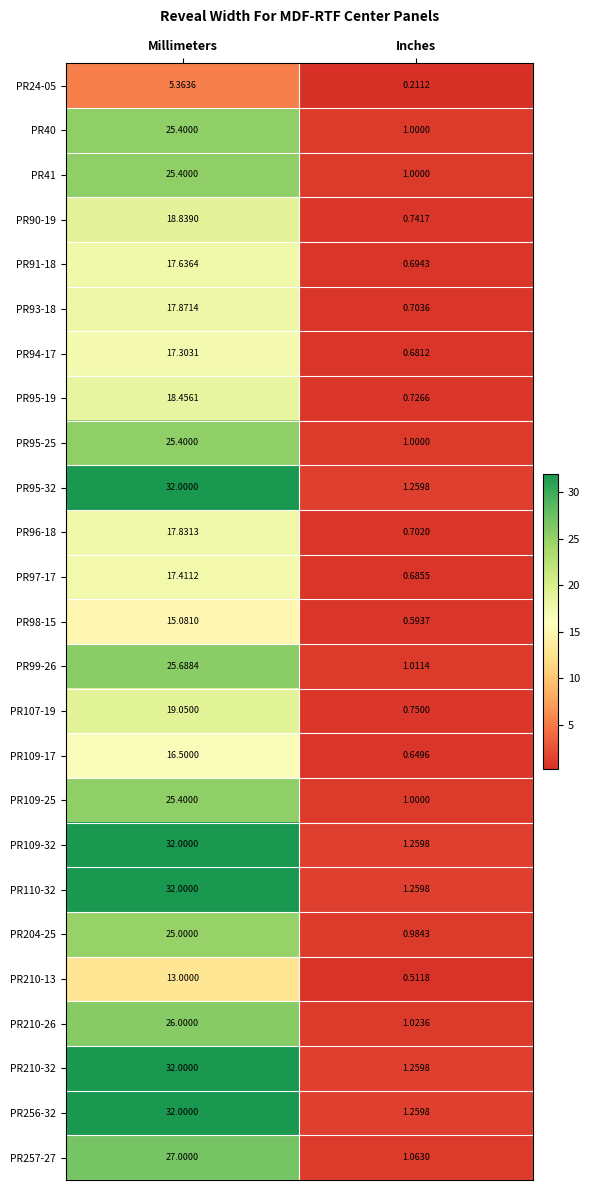

Which category has the highest value across all series?

Millimeters